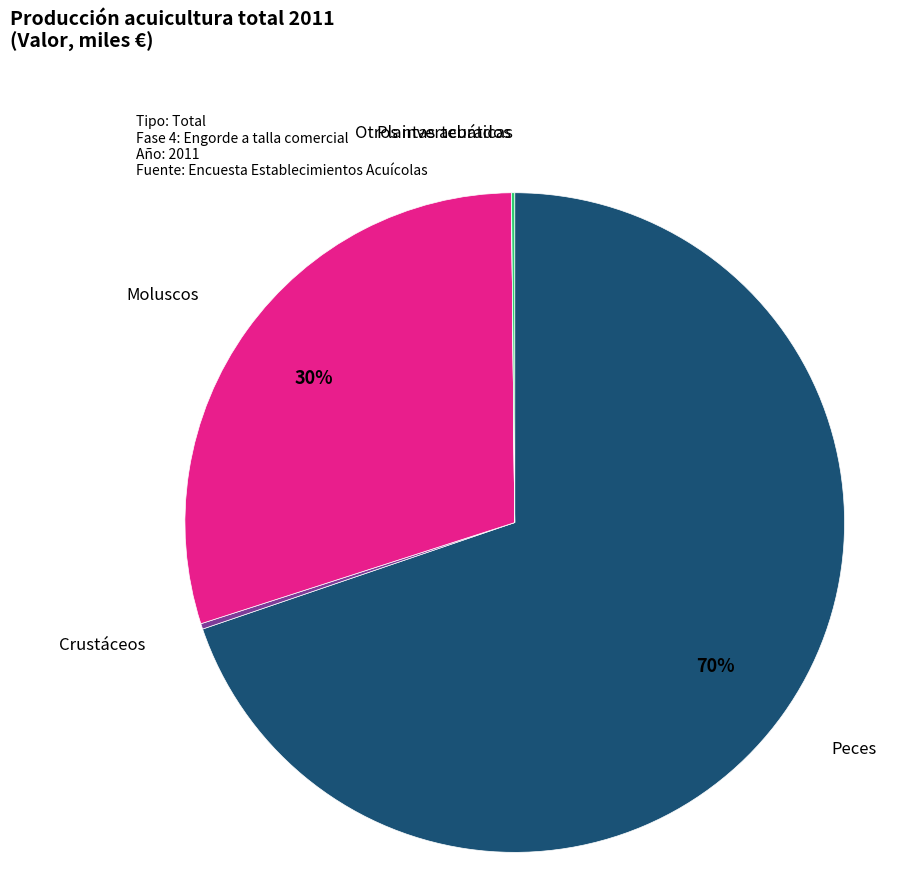

To the nearest percent, what is the difference between the largest and smallest slice percentages?

70%